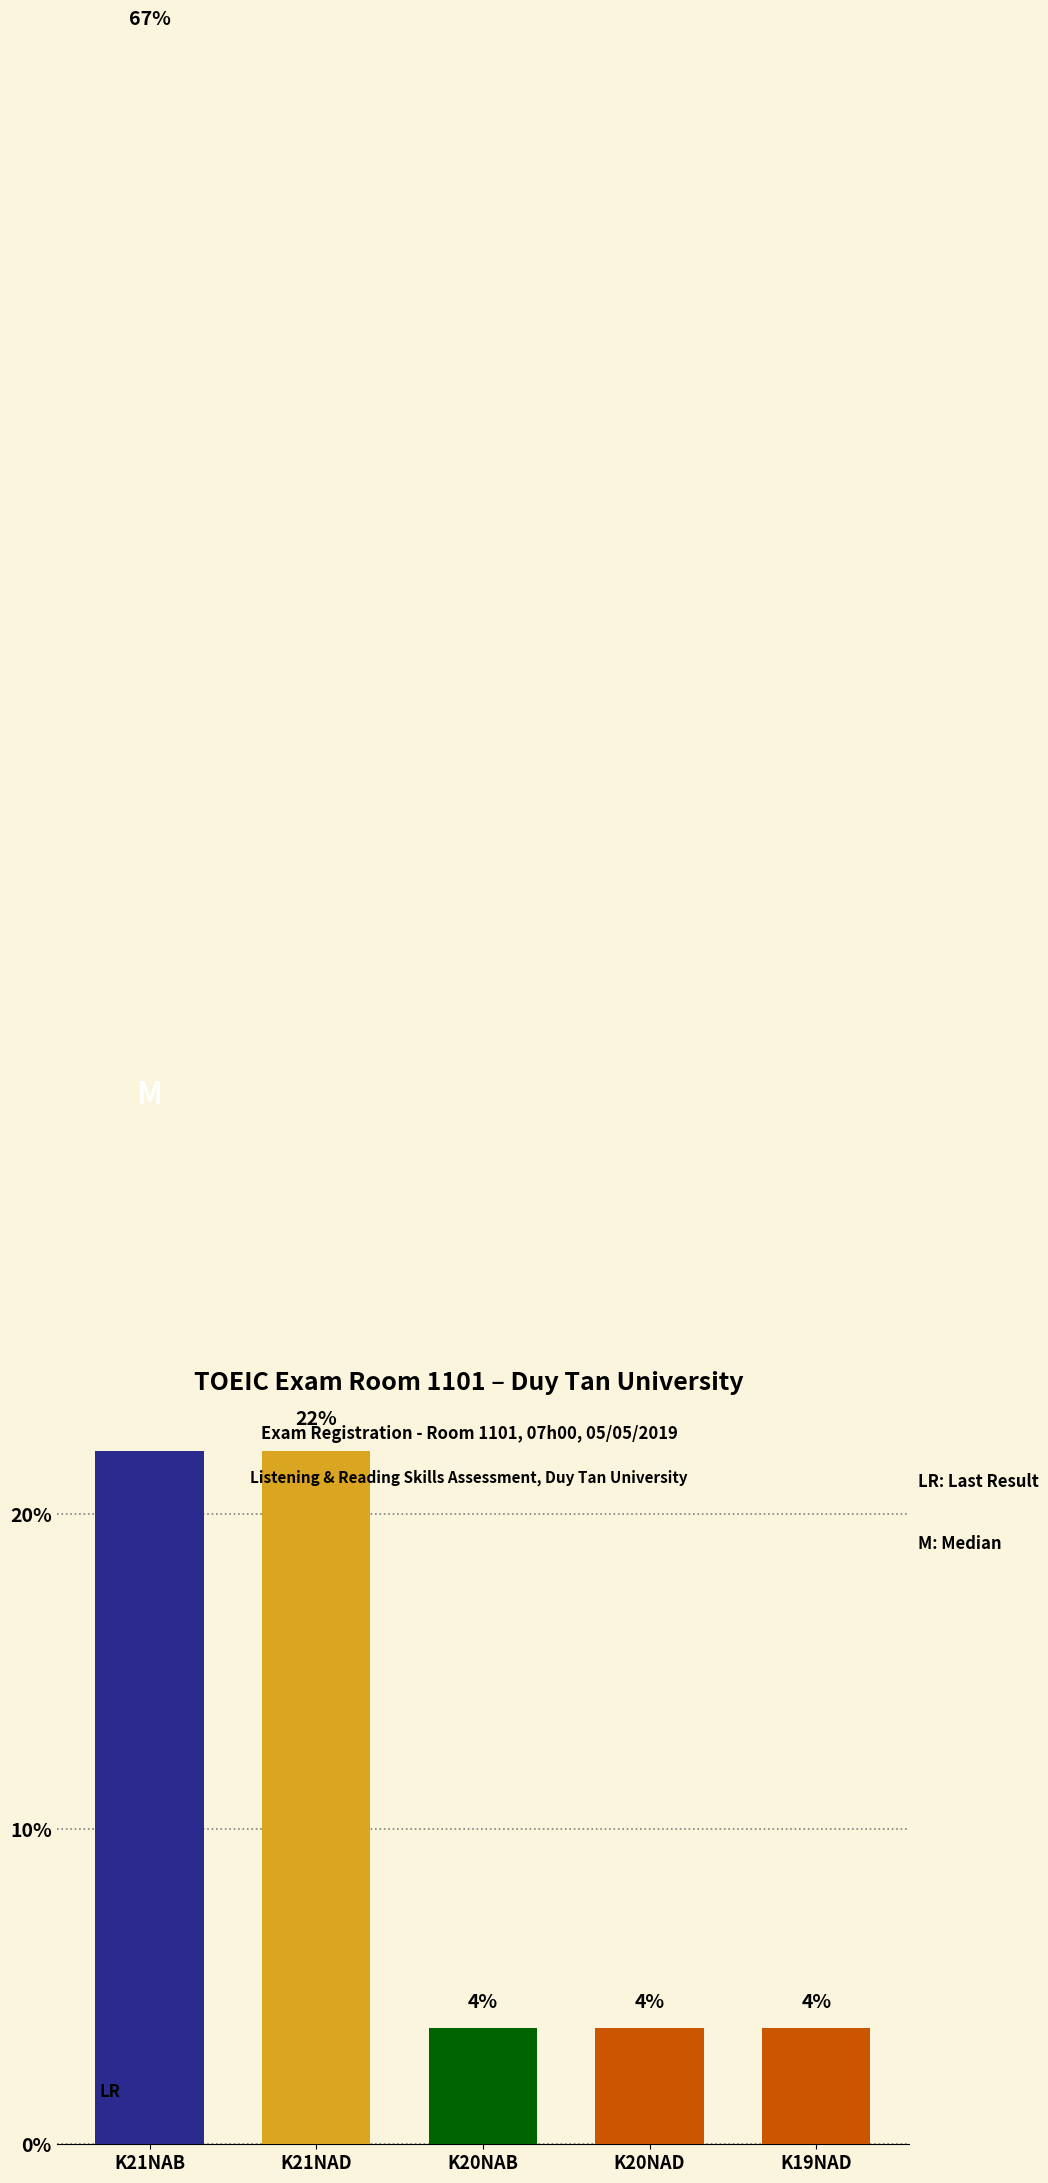

What is the difference between the maximum and minimum values?

63.0